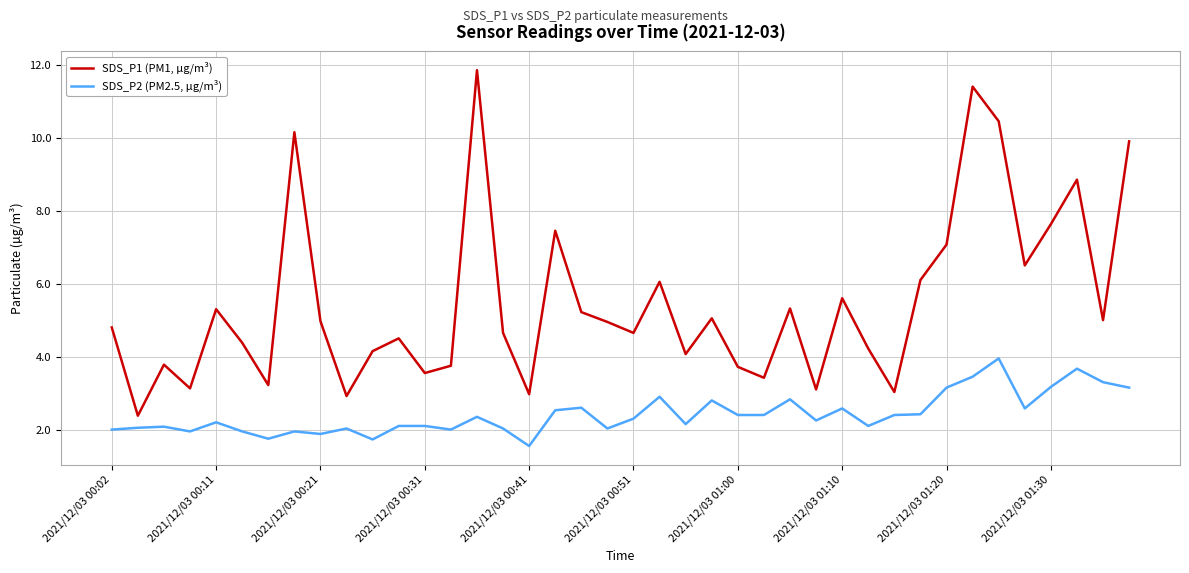

True or false: SDS_P2 (PM2.5, µg/m³) has more than 2 points higher than both neighbors.

True